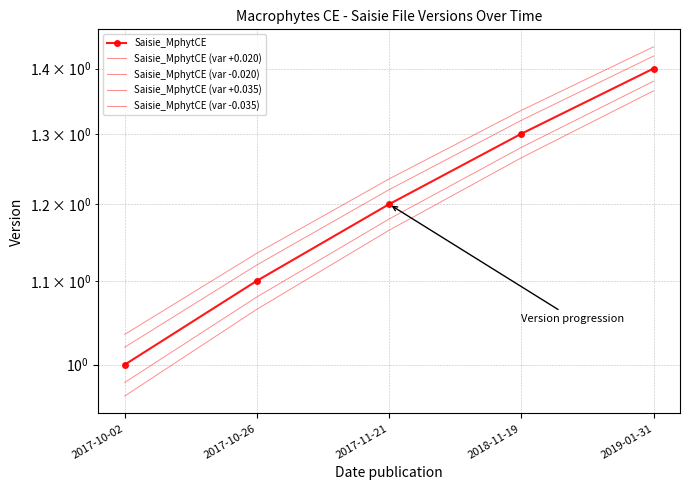

How many lines are shown in the chart?

5